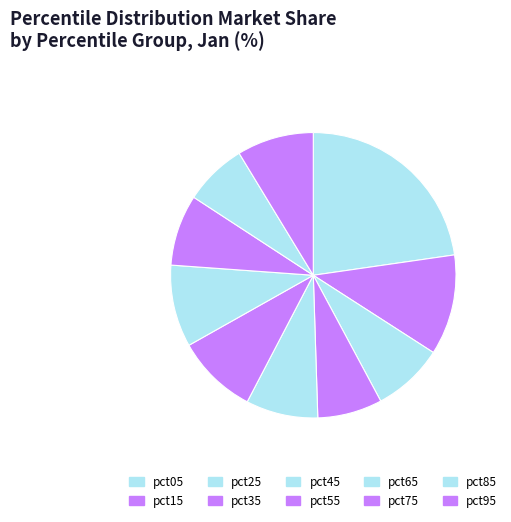

Which slice is the smallest?

pct85